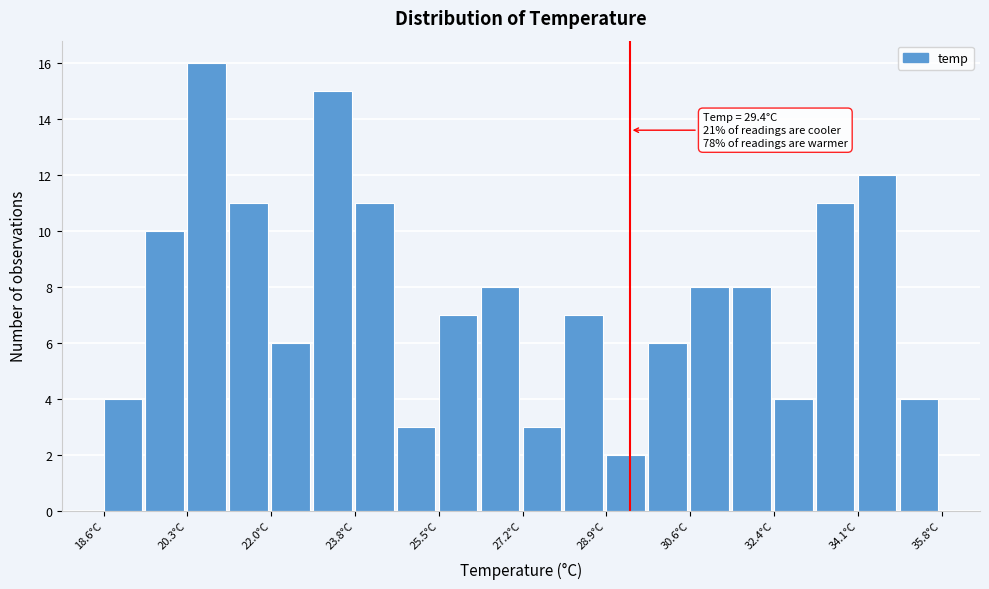

Over which range of the x-axis is the bar tallest?

20.32 to 21.18